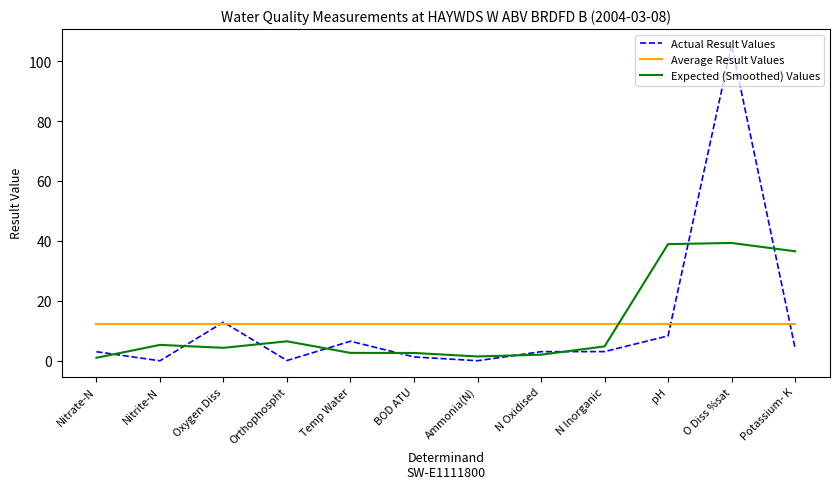

What position from the left is Nitrate-N?

1